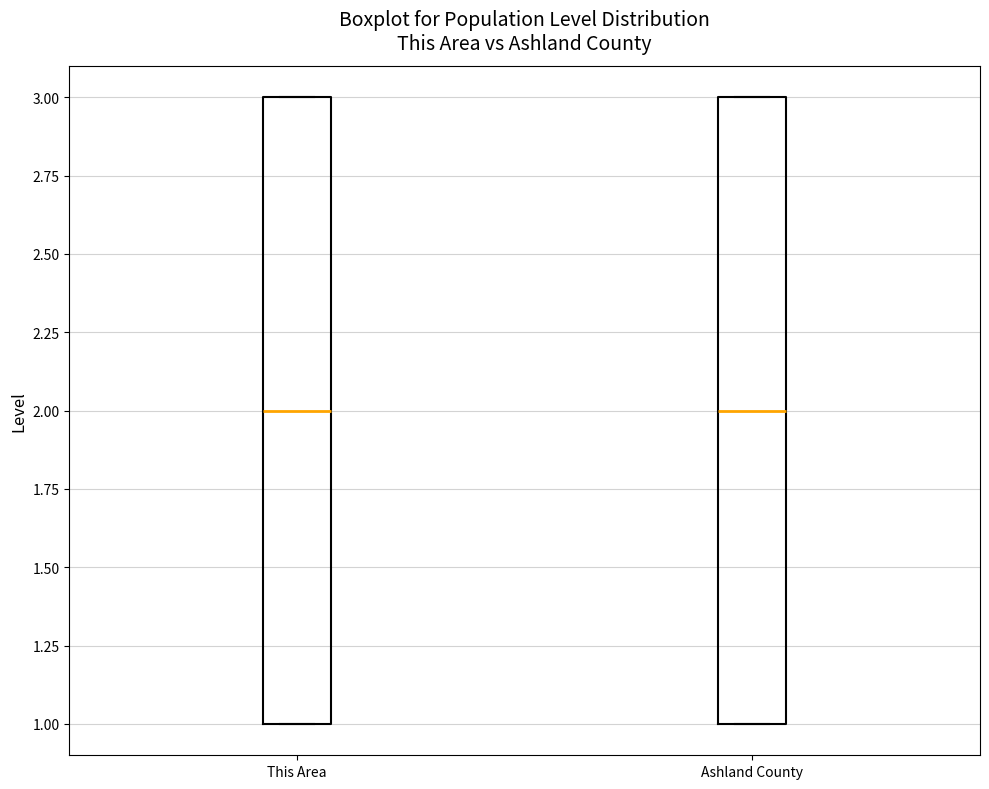

Where is the upper edge of the box for Ashland County on the y-axis? The values are not printed on the chart, so give them approximately, as read against the axis.

3